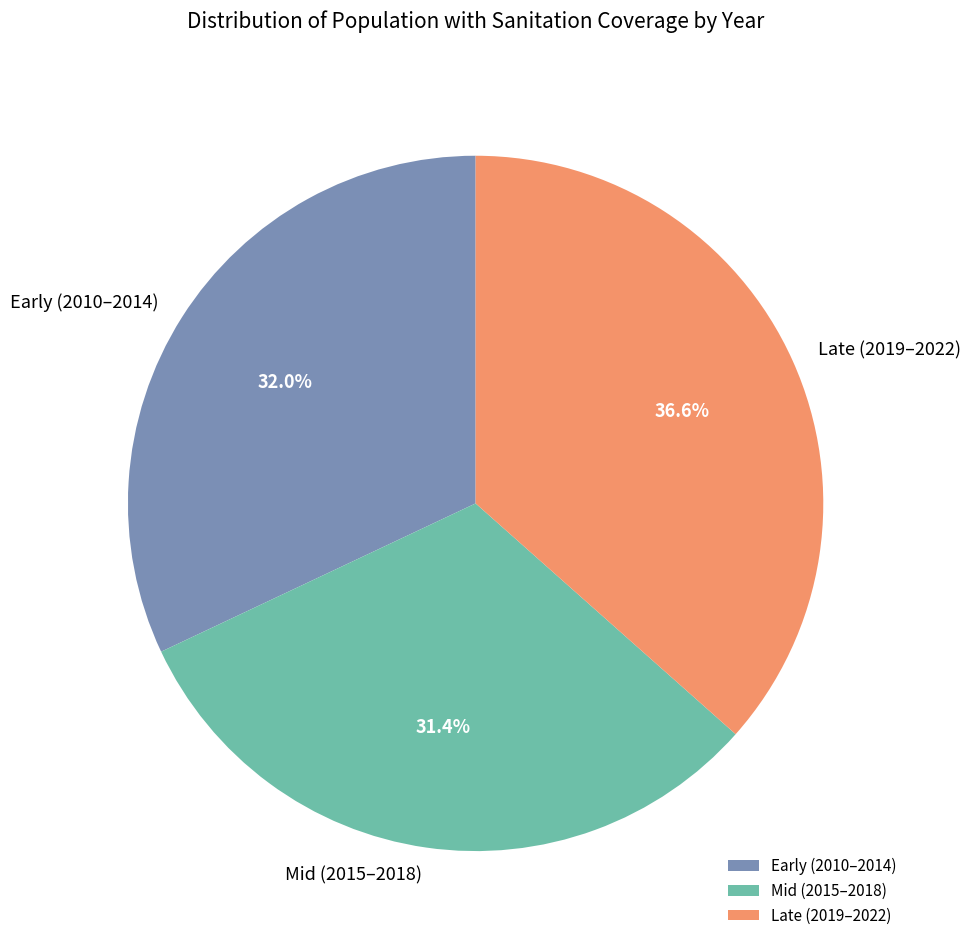

Is Mid (2015–2018) the majority of the pie?

No